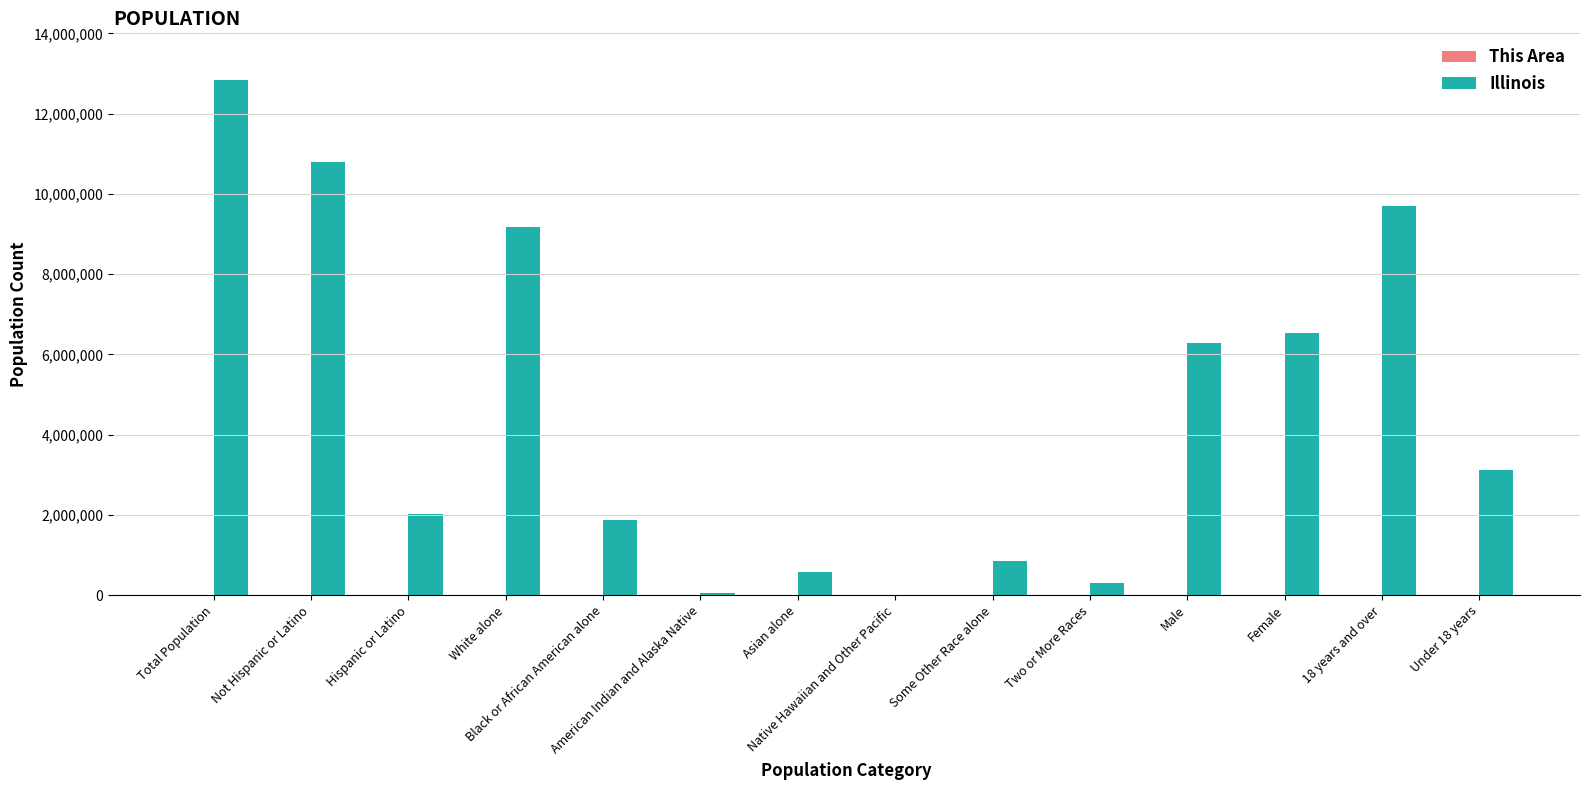

What is the difference between the Illinois values at White alone and Black or African American alone?

7311463